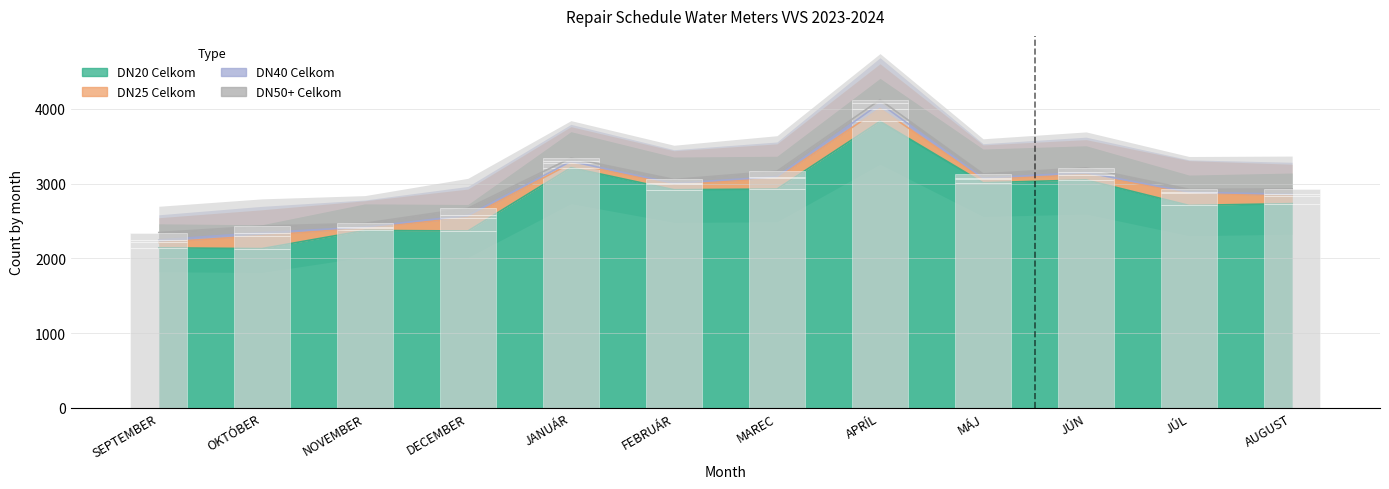

What is the difference between the maximum and minimum values in the DN25 Celkom series?

143